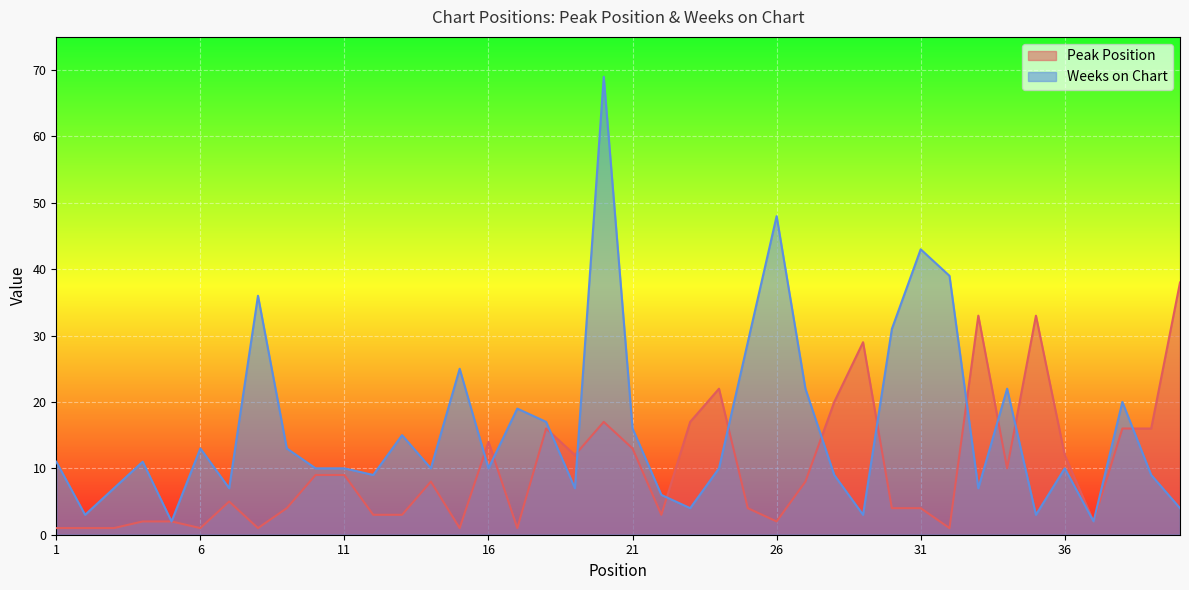

Which category has the lowest value in the Peak Position series?

1